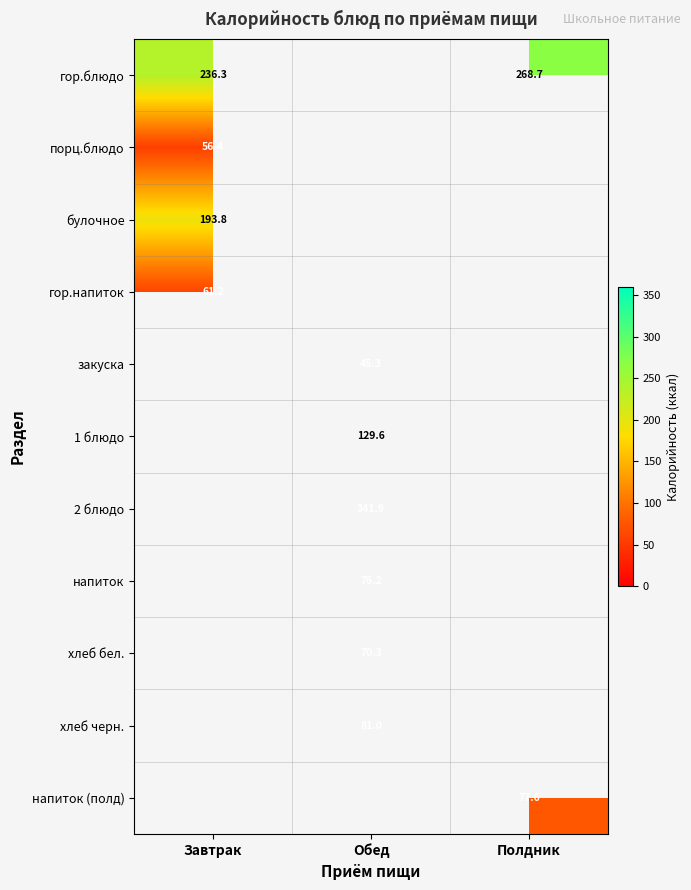

Which has a higher value, Завтрак or Полдник?

Полдник